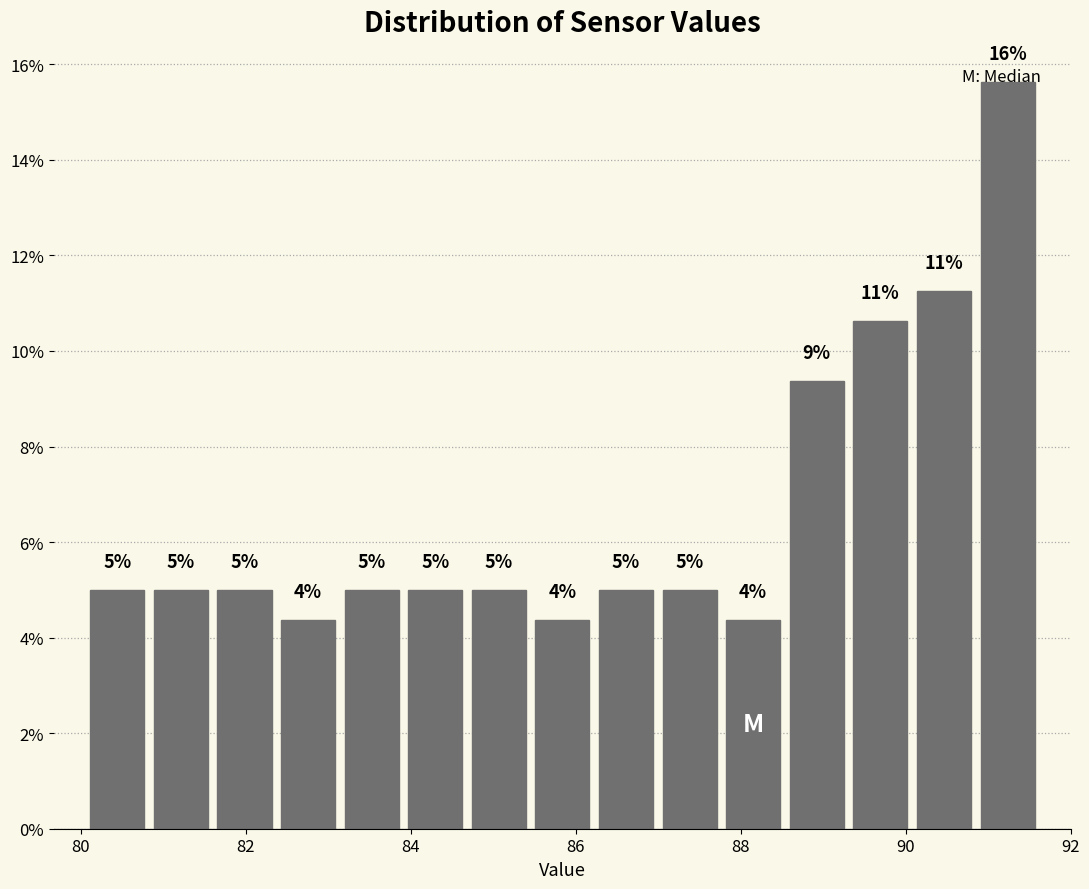

Around what value on the x-axis is the tallest bar? Give the approximate position of its centre, as read against the axis.

91.2